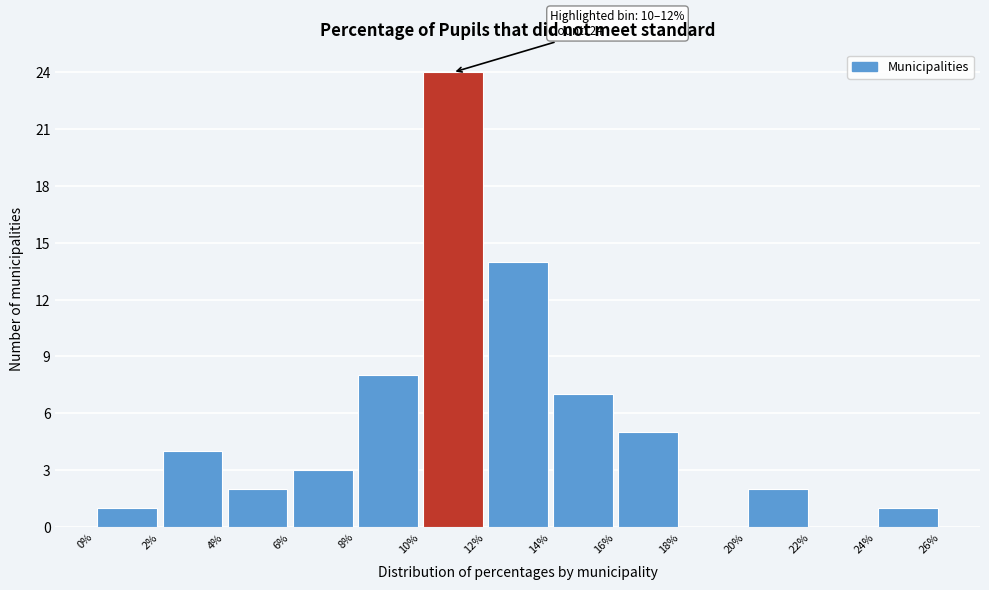

Over which range of the x-axis is the bar tallest?

10% to 12%